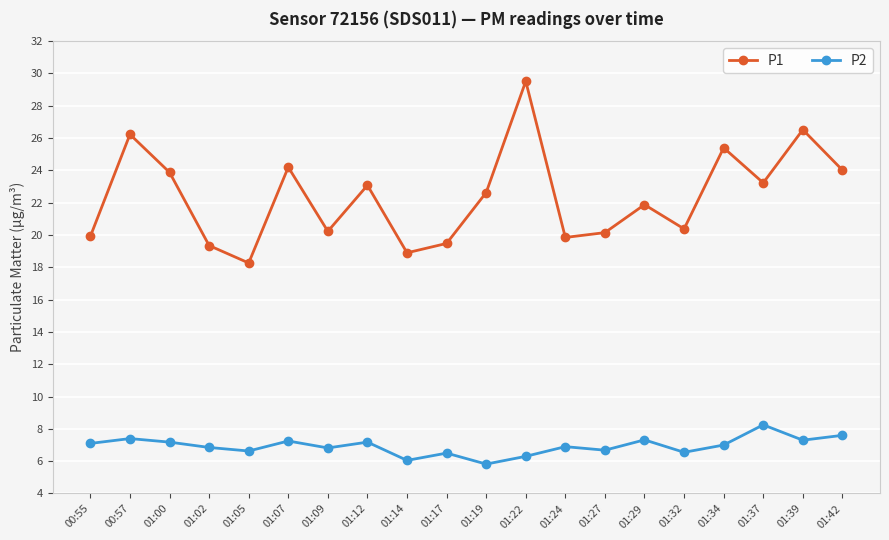

At which category does P1 reach its first local peak?

00:57